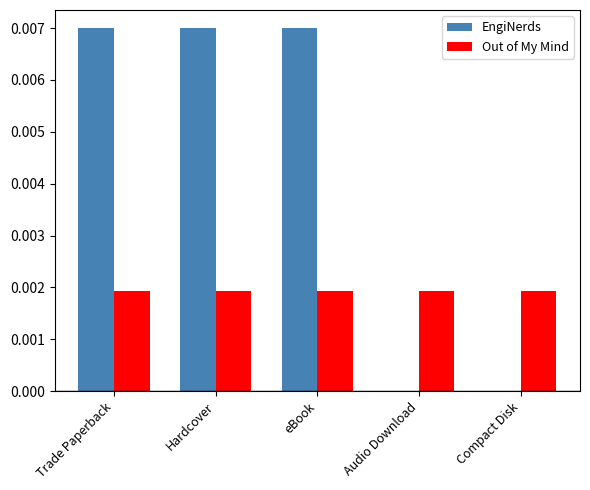

The value of EngiNerds at eBook is 0.0. True or false?

True